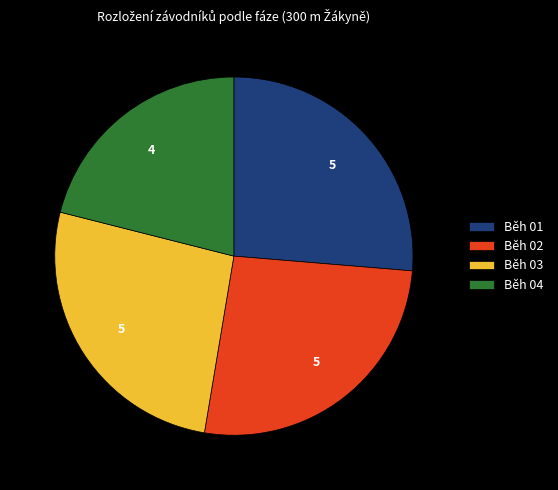

Which category has the smallest portion of the pie?

Běh 04